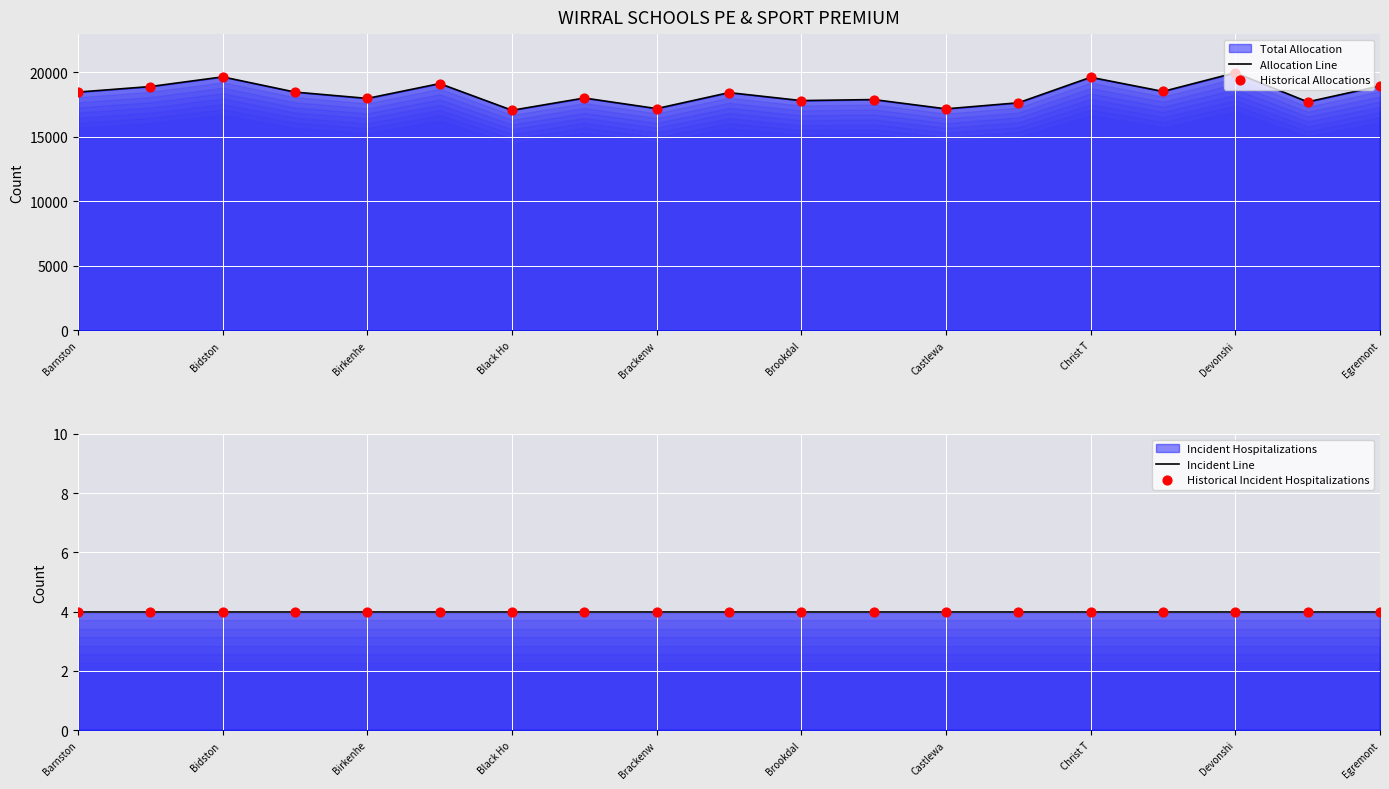

At which category is the sum across all series the highest?

16